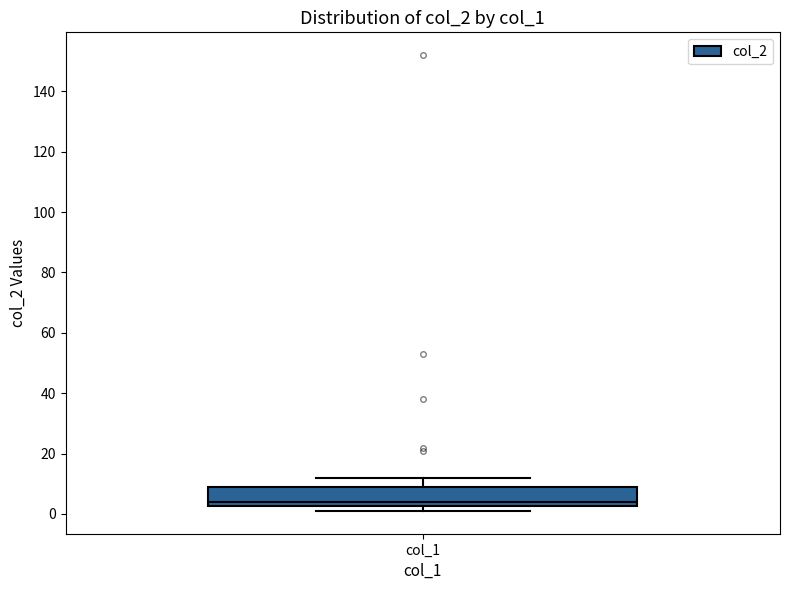

Where does the median line of the box for col_1 sit on the y-axis? The values are not printed on the chart, so give them approximately, as read against the axis.

4